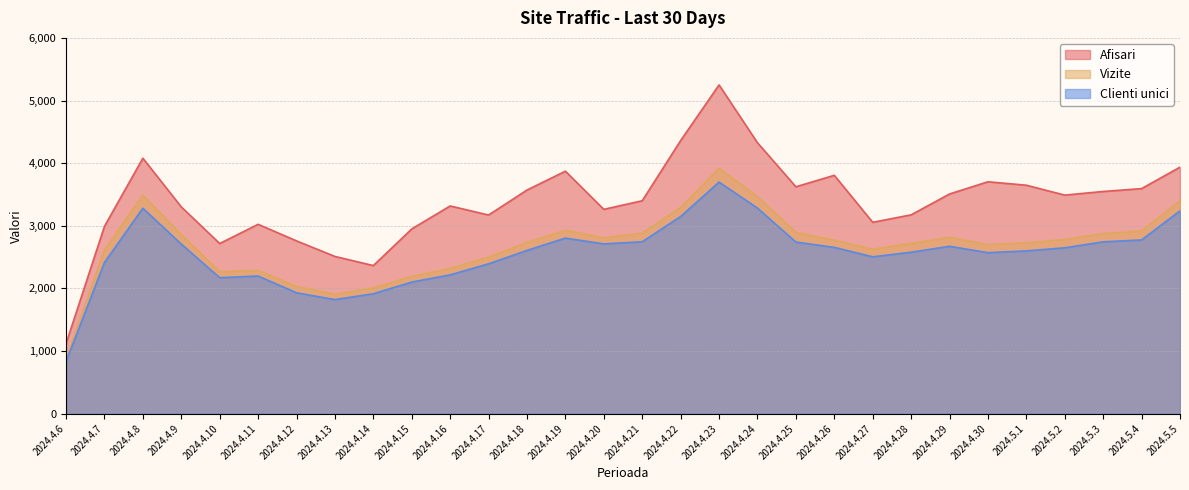

In Afisari, how many points are higher than both neighbors (excluding endpoints)?

7